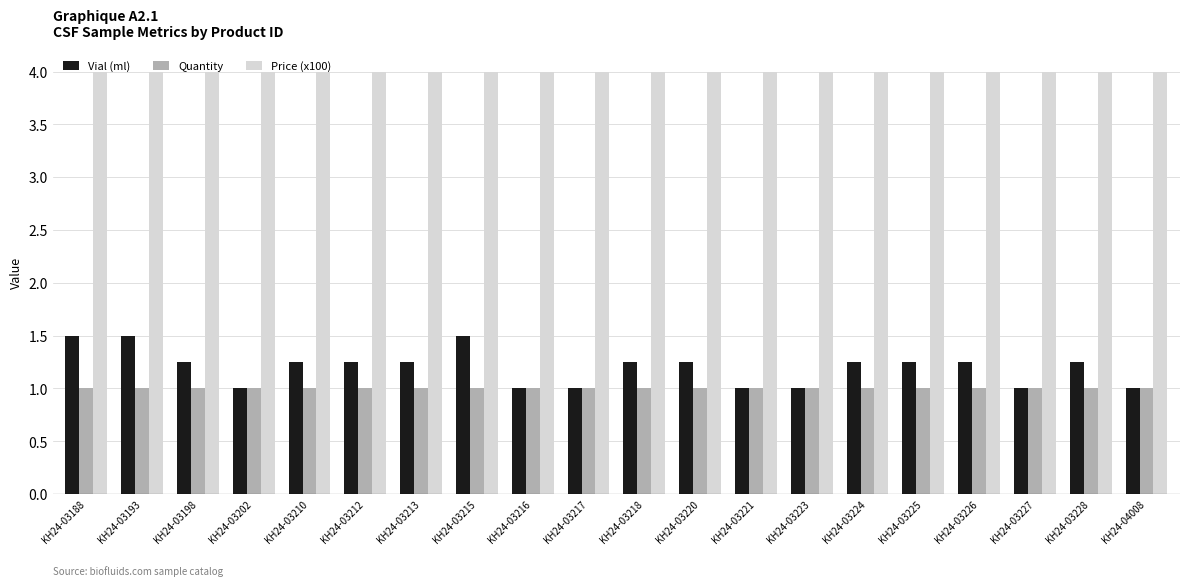

Rank the series at KH24-03224 from highest to lowest value.

Price (x100), Vial (ml), Quantity